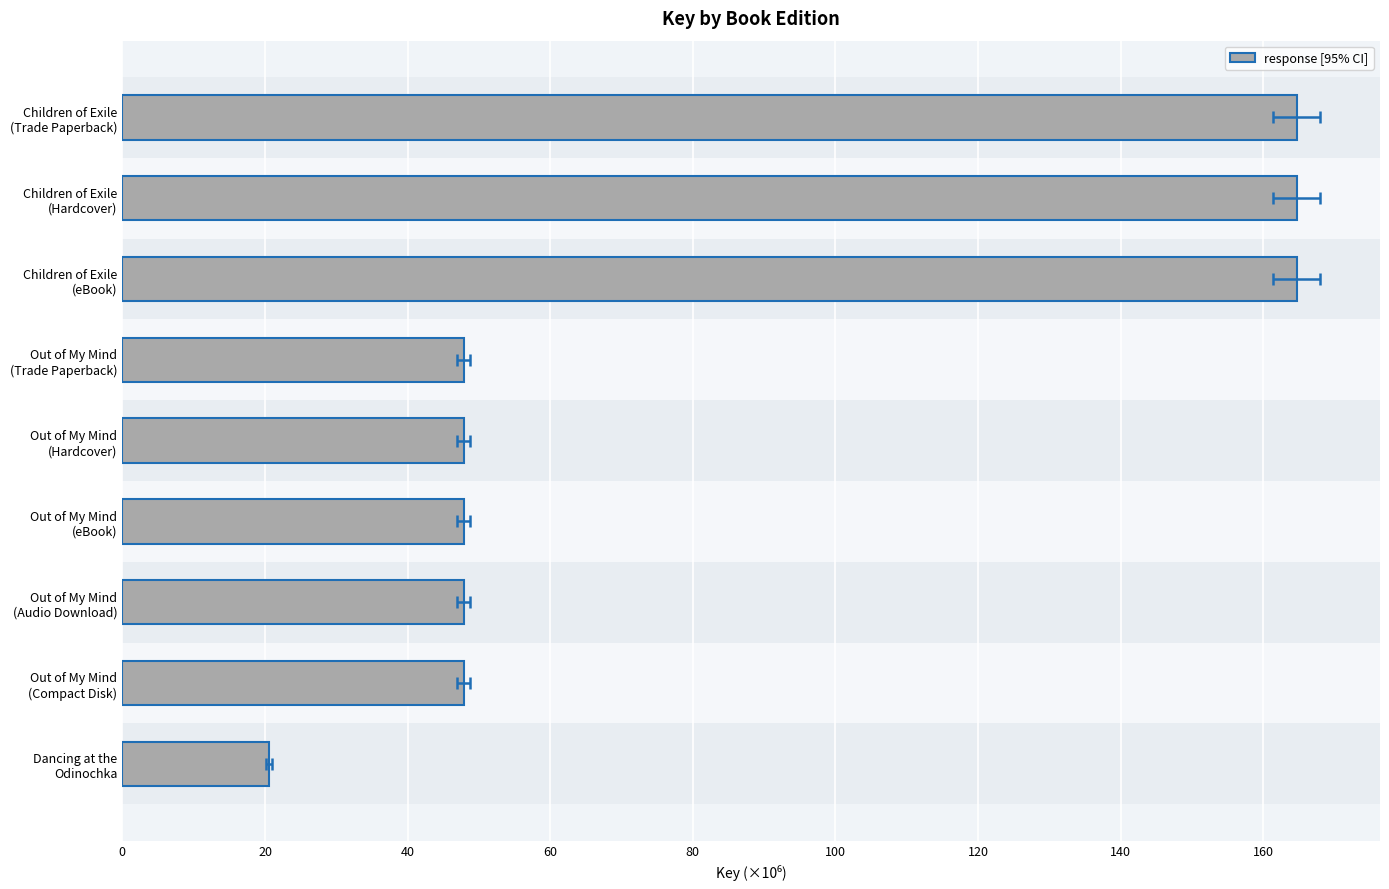

The value at Out of My Mind (Compact Disk) is 62.8. True or false?

False